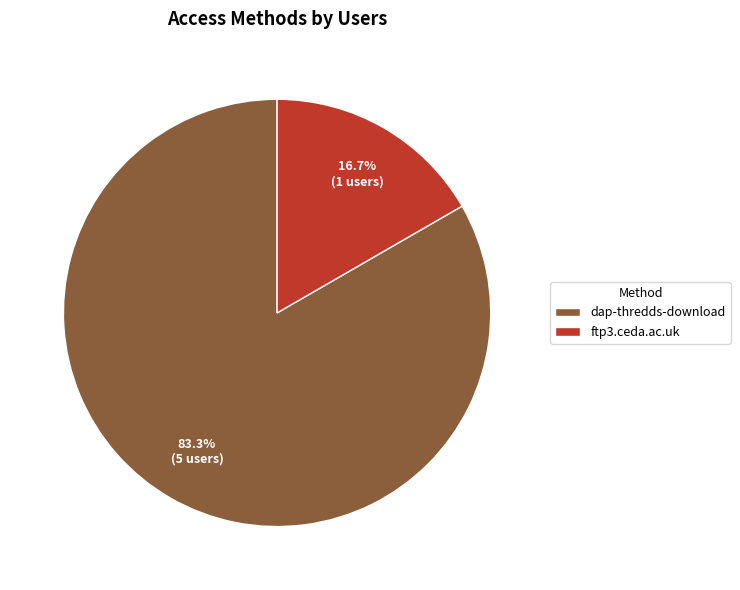

Which has a higher value, dap-thredds-download or ftp3.ceda.ac.uk?

dap-thredds-download